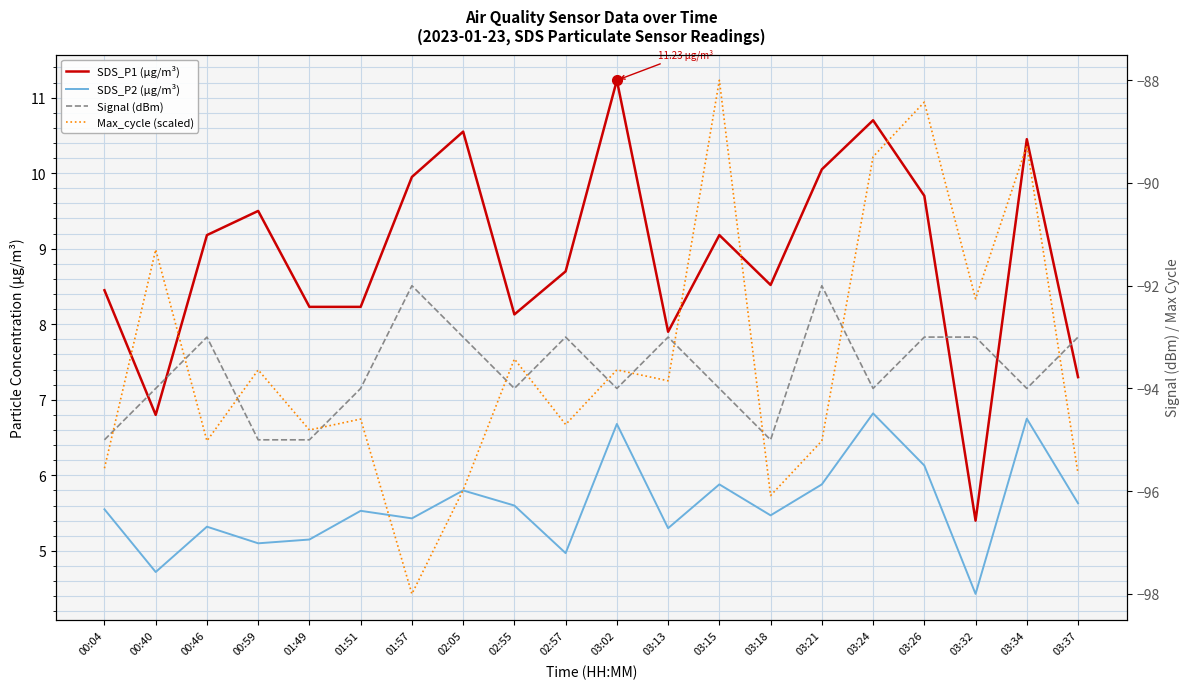

At which label is SDS_P2 (µg/m³) closest to 5?

02:57